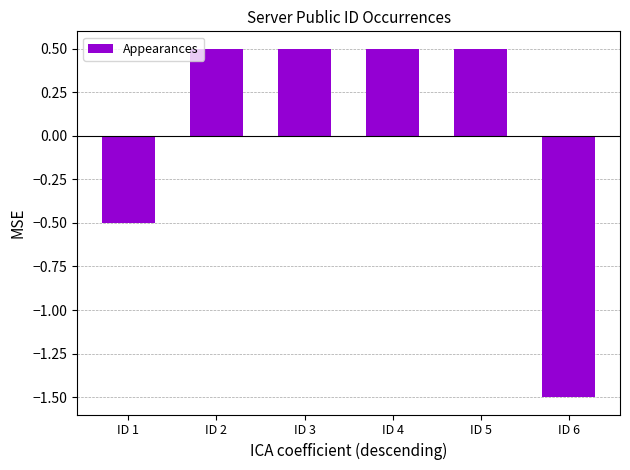

Count the number of values greater than 0.

4